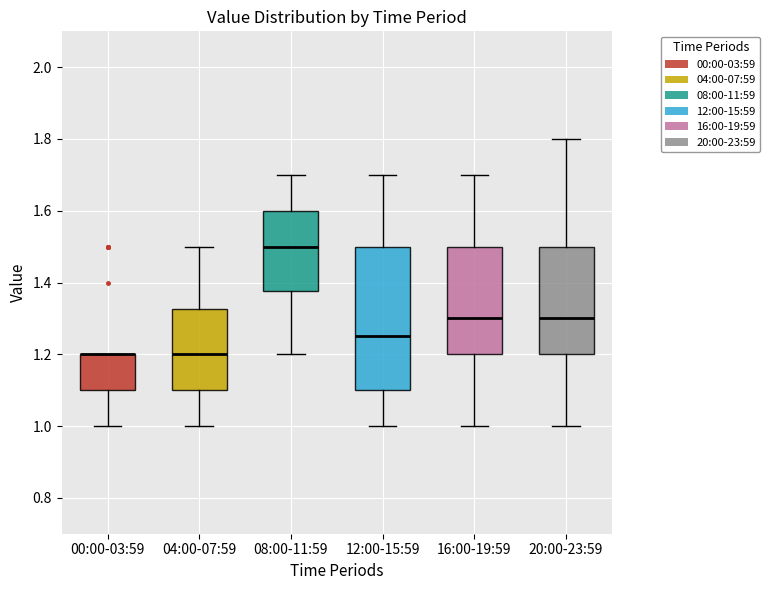

Where does the lower whisker of the box for 20:00-23:59 end on the y-axis? The values are not printed on the chart, so give them approximately, as read against the axis.

1.00